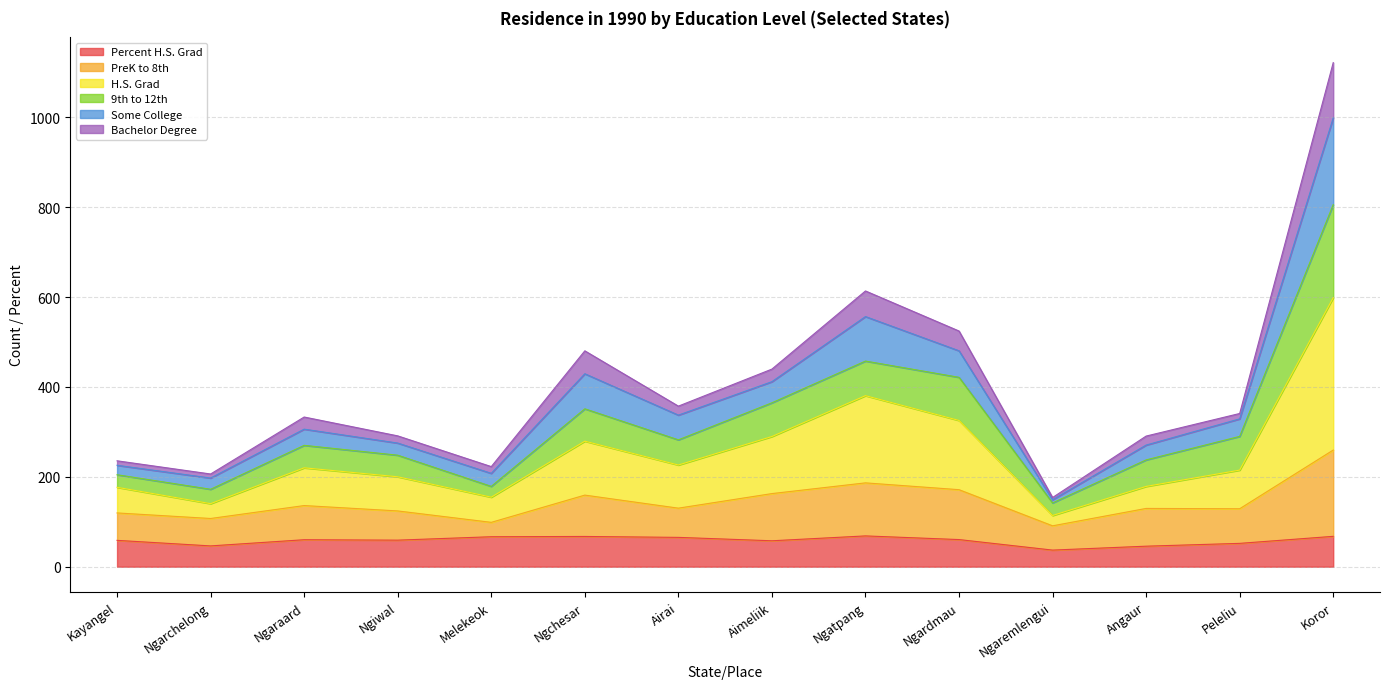

What is the value of the Percent H.S. Grad point at the 6th from the left?

67.3